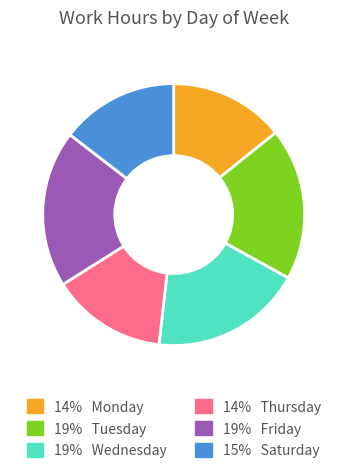

Is there any slice that represents more than half of the pie?

No